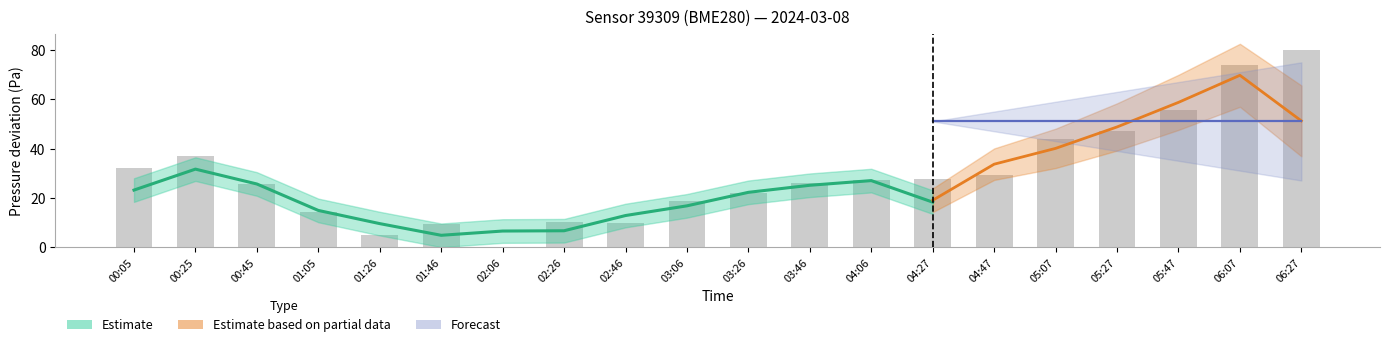

Rank the categories by value from highest to lowest.

06:27, 06:07, 05:47, 05:27, 05:07, 00:25, 00:05, 04:47, 04:27, 04:06, 03:46, 00:45, 03:26, 03:06, 01:05, 02:26, 02:46, 01:46, 01:26, 02:06